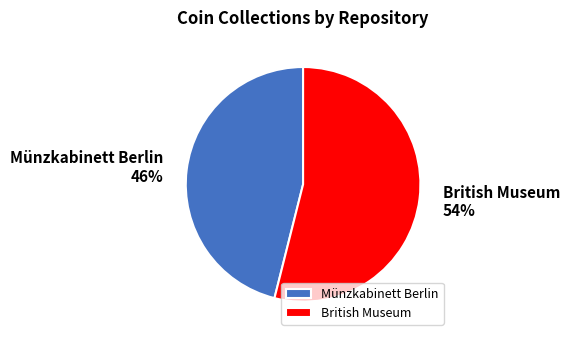

Which has a higher value, British Museum or Münzkabinett Berlin?

British Museum